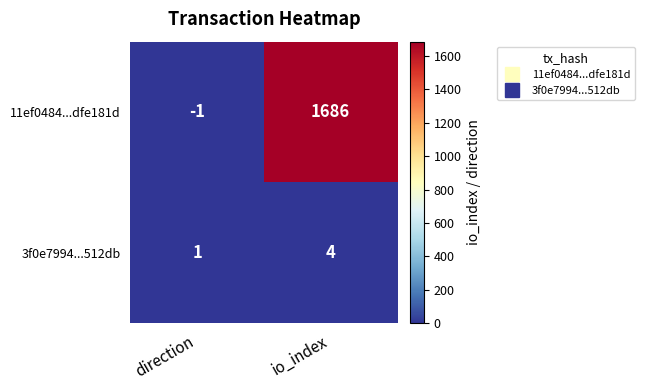

List the series in order of their peak value, lowest first.

3f0e7994...512db, 11ef0484...dfe181d